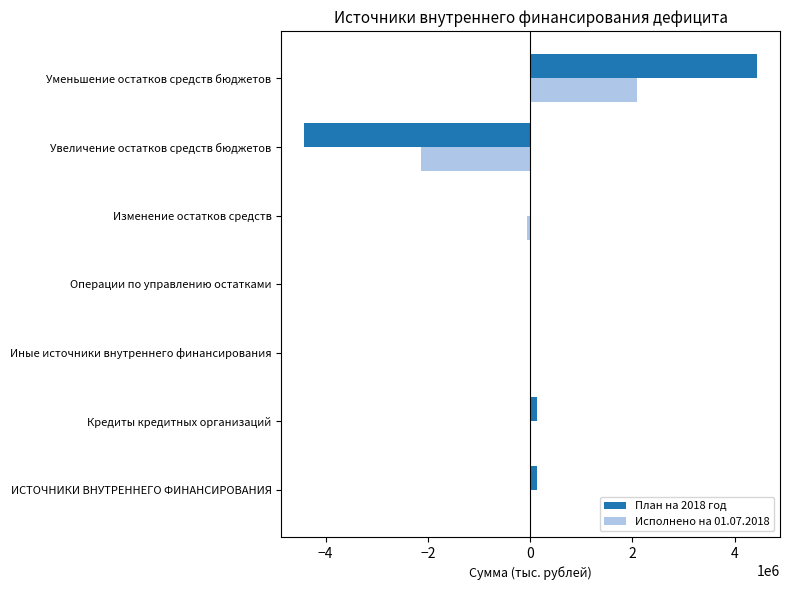

What is the sum of all Исполнено на 01.07.2018 values?

-57726.8